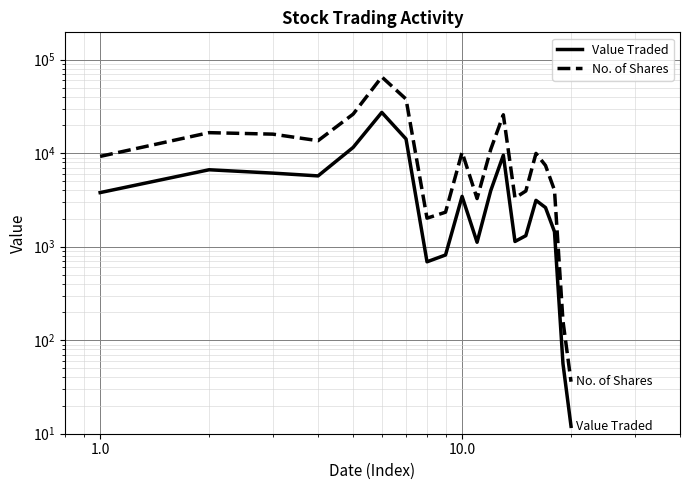

Reading left to right, list all the values displayed in this chart.

Value Traded: 3793	6657	6129	5723	11540	27336	14209	690	816	3456	1116	3983	9522	1138	1313	3134	2624	1447	56	12
No. of Shares: 9250	16600	16004	13625	26200	65463	37948	2020	2340	10260	3275	11000	25779	3325	3945	9965	7400	4020	160	36